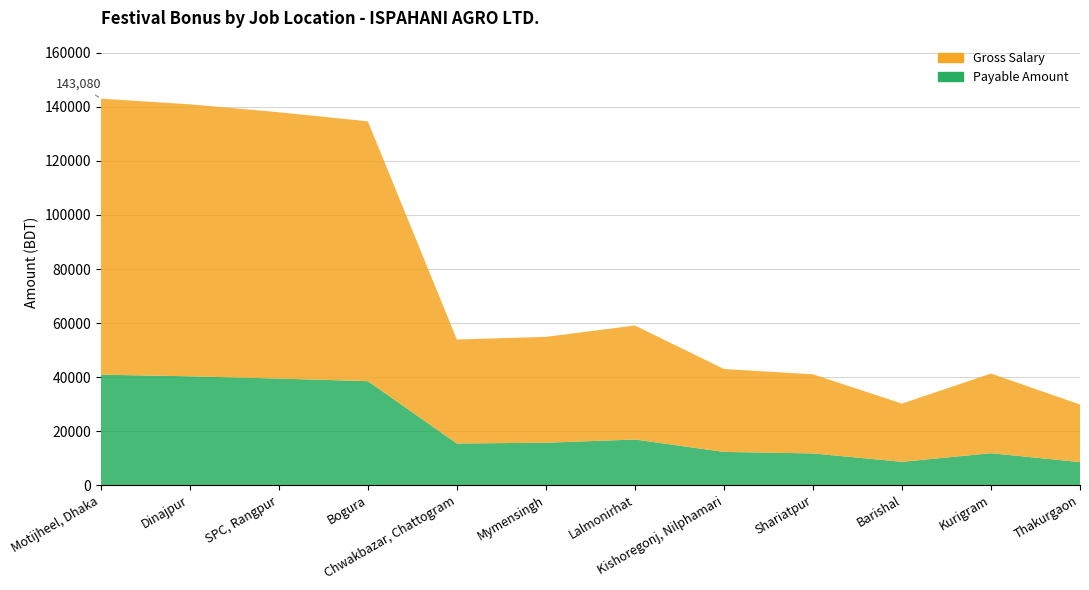

Reading left to right, extract all data points from this chart.

Gross Salary: Motijheel, Dhaka=102200	Dinajpur=100700	SPC, Rangpur=98600	Bogura=96200	Chwakbazar, Chattogram=38500	Mymensingh=39200	Lalmonirhat=42200	Kishoregonj, Nilphamari=30700	Shariatpur=29300	Barishal=21550	Kurigram=29500	Thakurgaon=21300
Payable Amount: Motijheel, Dhaka=40880	Dinajpur=40280	SPC, Rangpur=39440	Bogura=38480	Chwakbazar, Chattogram=15400	Mymensingh=15680	Lalmonirhat=16880	Kishoregonj, Nilphamari=12280	Shariatpur=11720	Barishal=8620	Kurigram=11800	Thakurgaon=8520